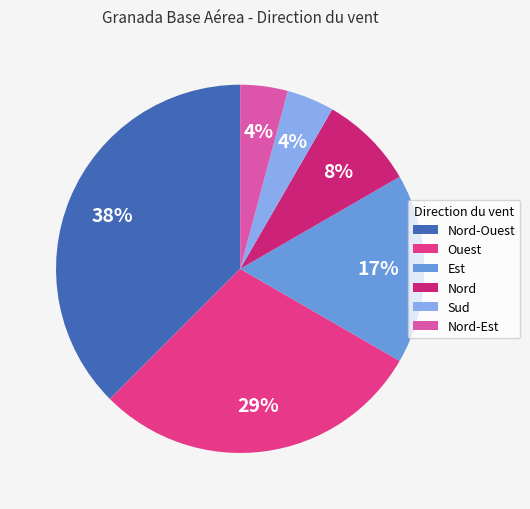

Which category has the biggest portion of the pie?

Nord-Ouest